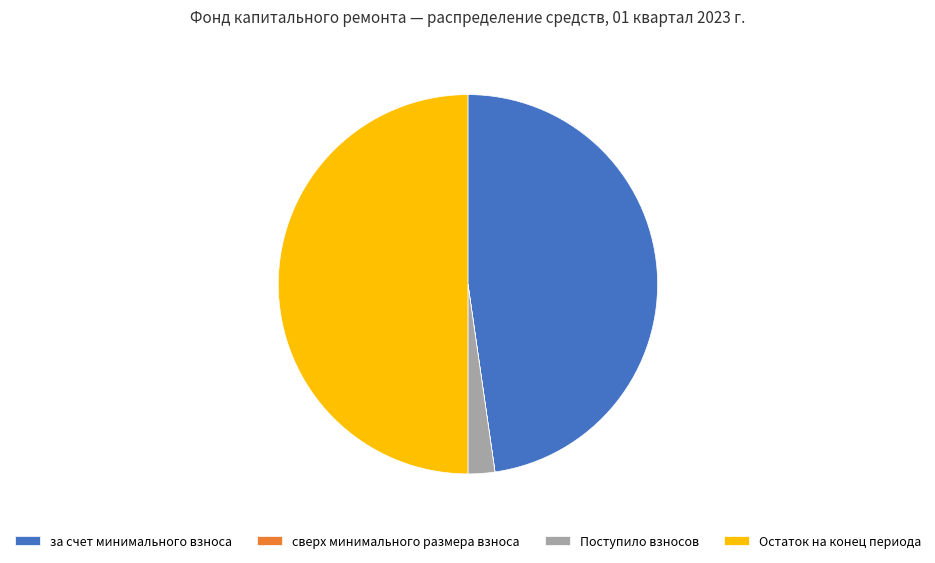

What is the ratio of the value at за счет минимального взноса to the value at Поступило взносов?

21.0